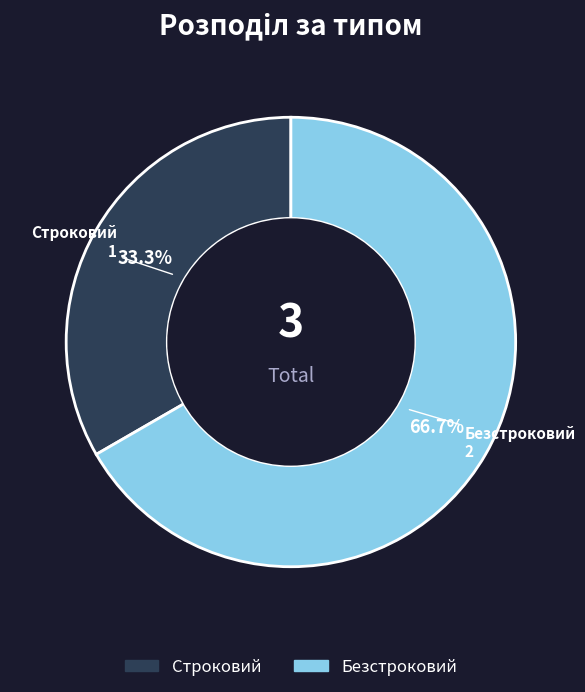

To the nearest percent, what is the combined percentage of Безстроковий and Строковий?

100%